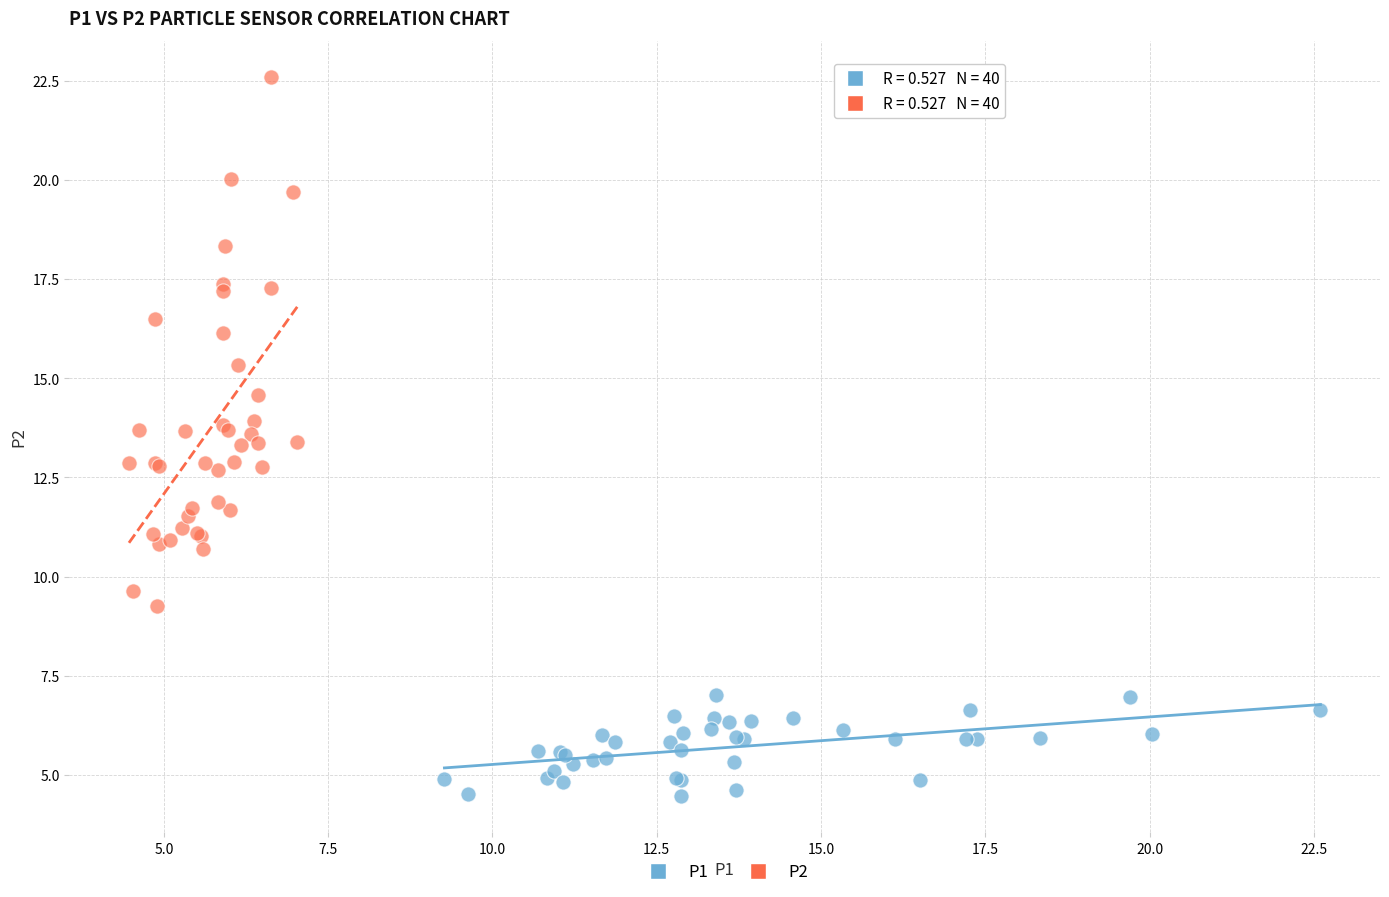

Which series contains the highest Y value?

P2